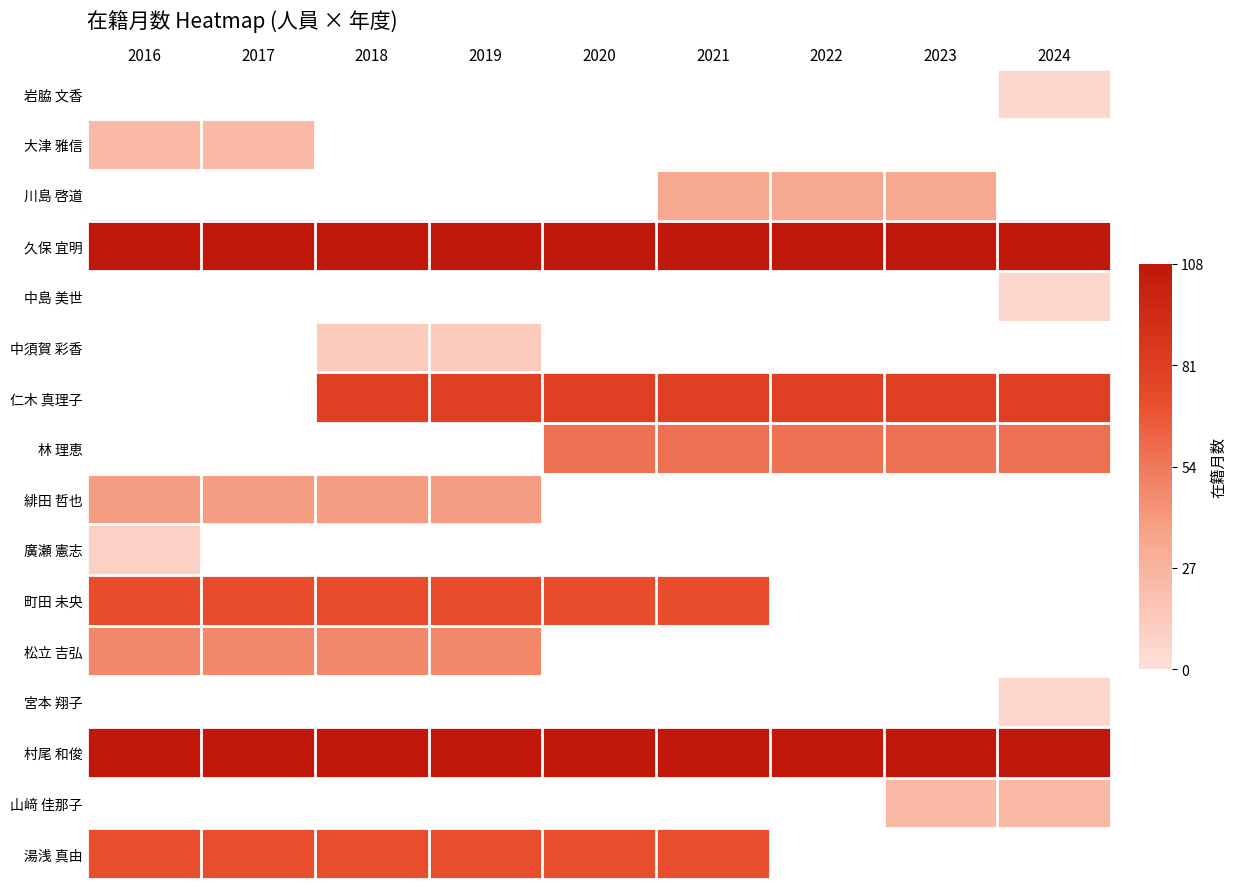

Which series has the largest total across all categories?

久保 宜明